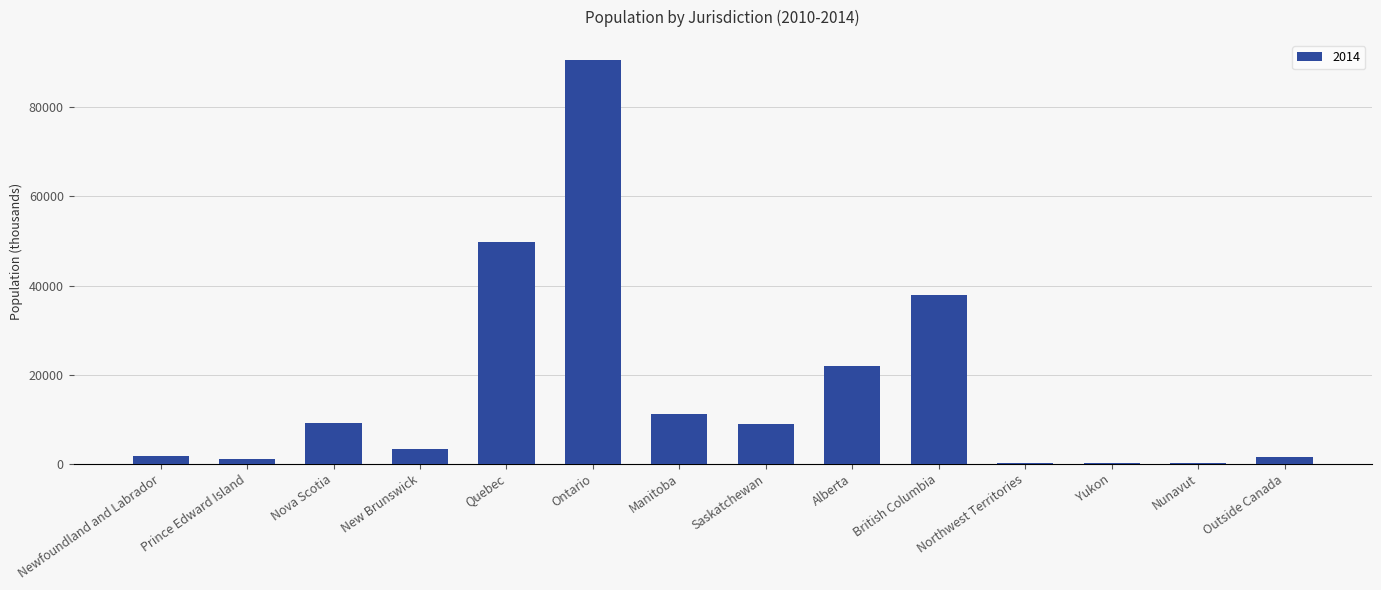

What is the maximum value shown in the chart?

90650